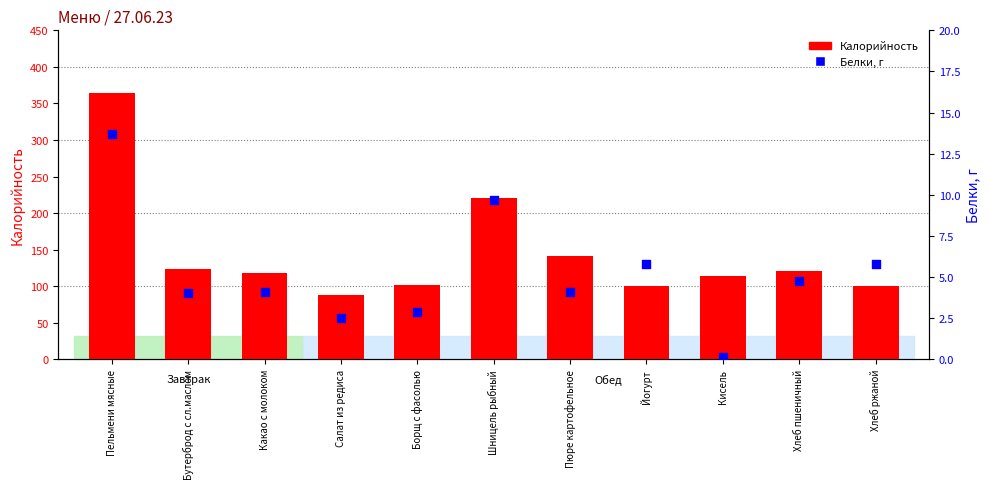

At how many categories does at least one series exceed 256?

1